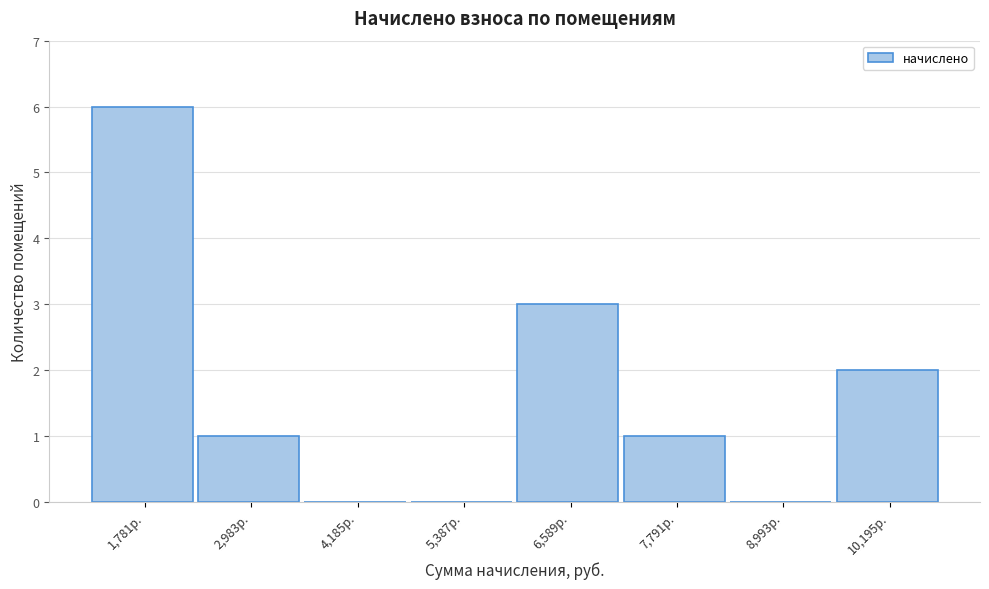

Reading left to right, list all the values displayed in this chart.

1,781р.=6	2,983р.=1	4,185р.=0	5,387р.=0	6,589р.=3	7,791р.=1	8,993р.=0	10,195р.=2